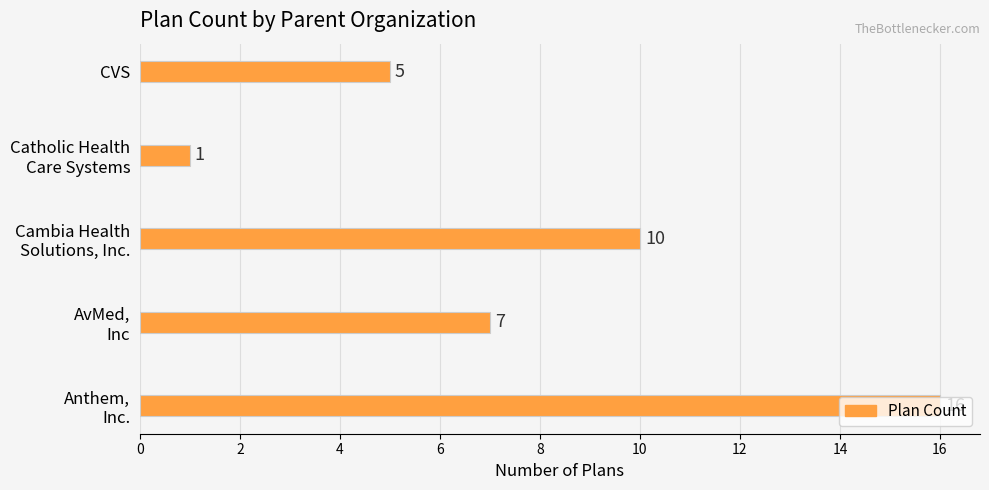

Count the number of categories in the chart.

5